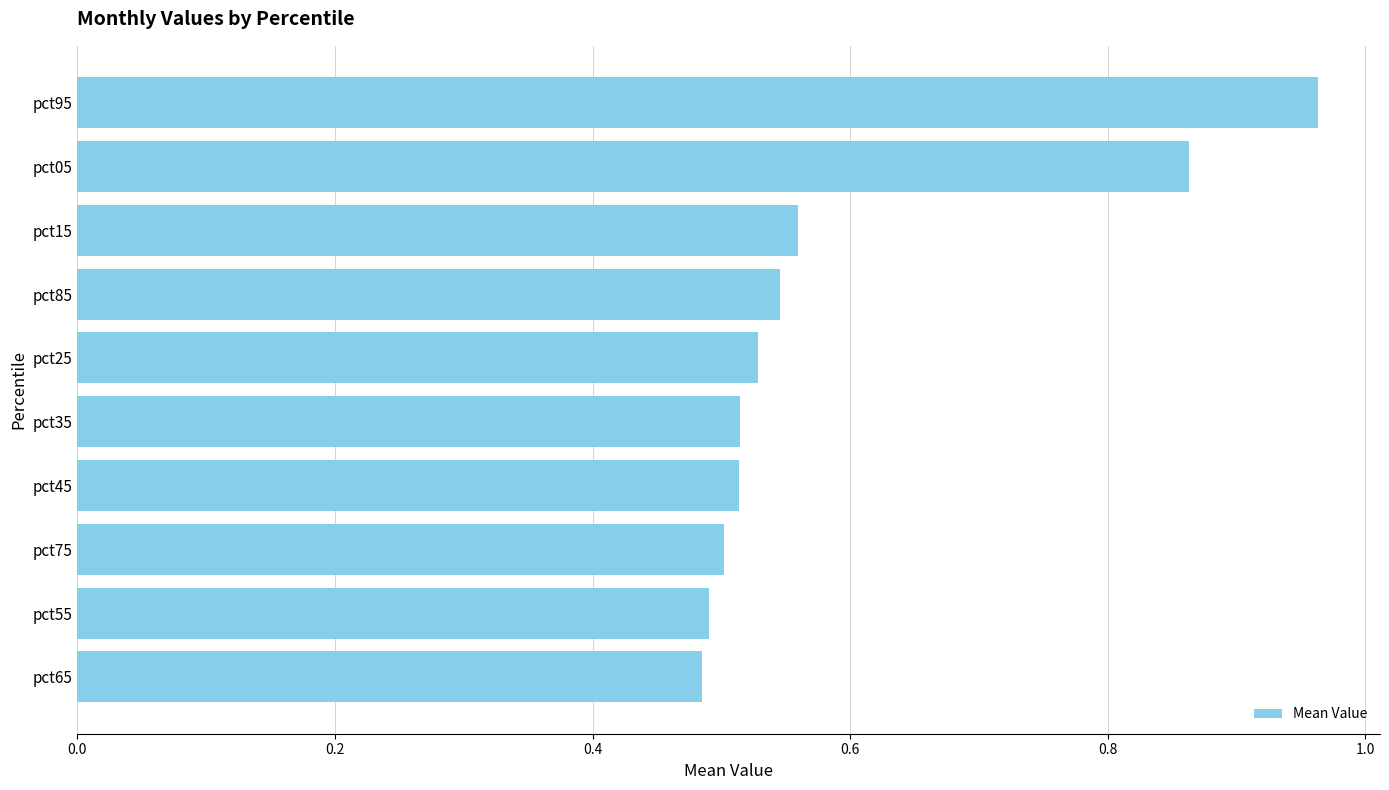

The chart shows a value of 0.5 at pct45. True or false?

True